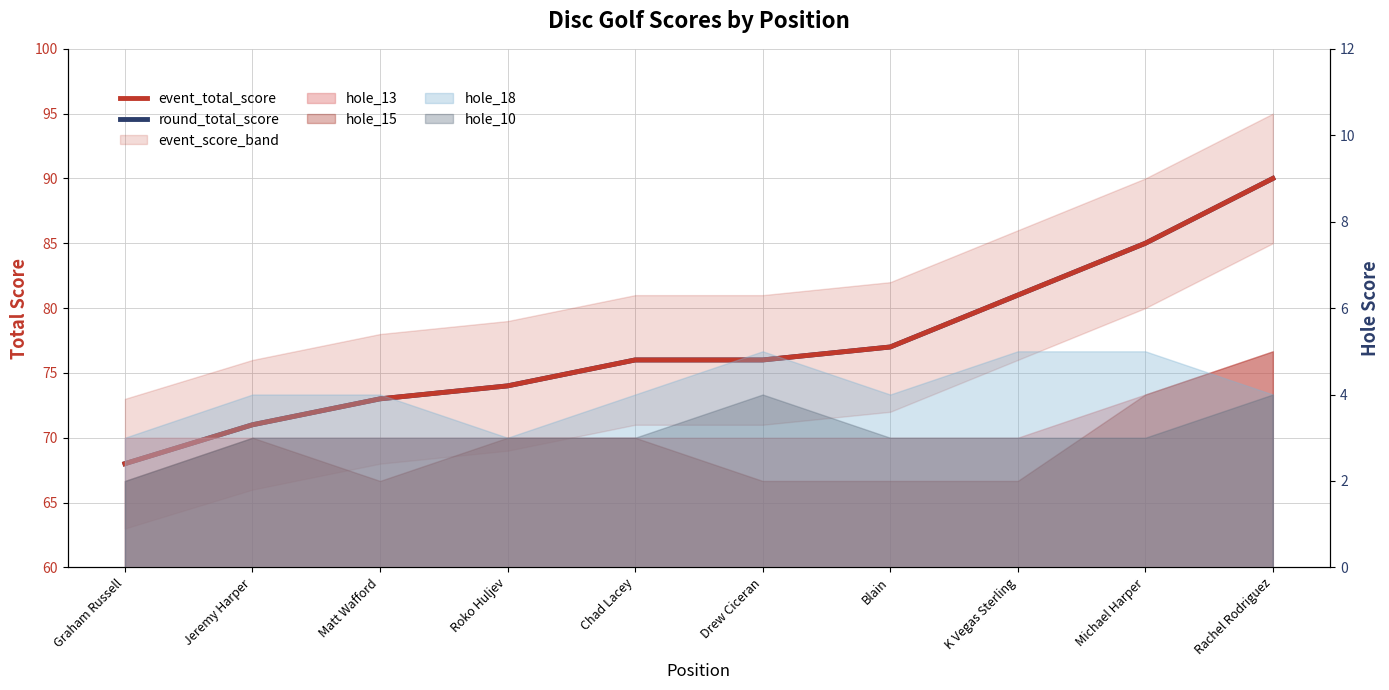

What is the highest value of the round_total_score series?

90